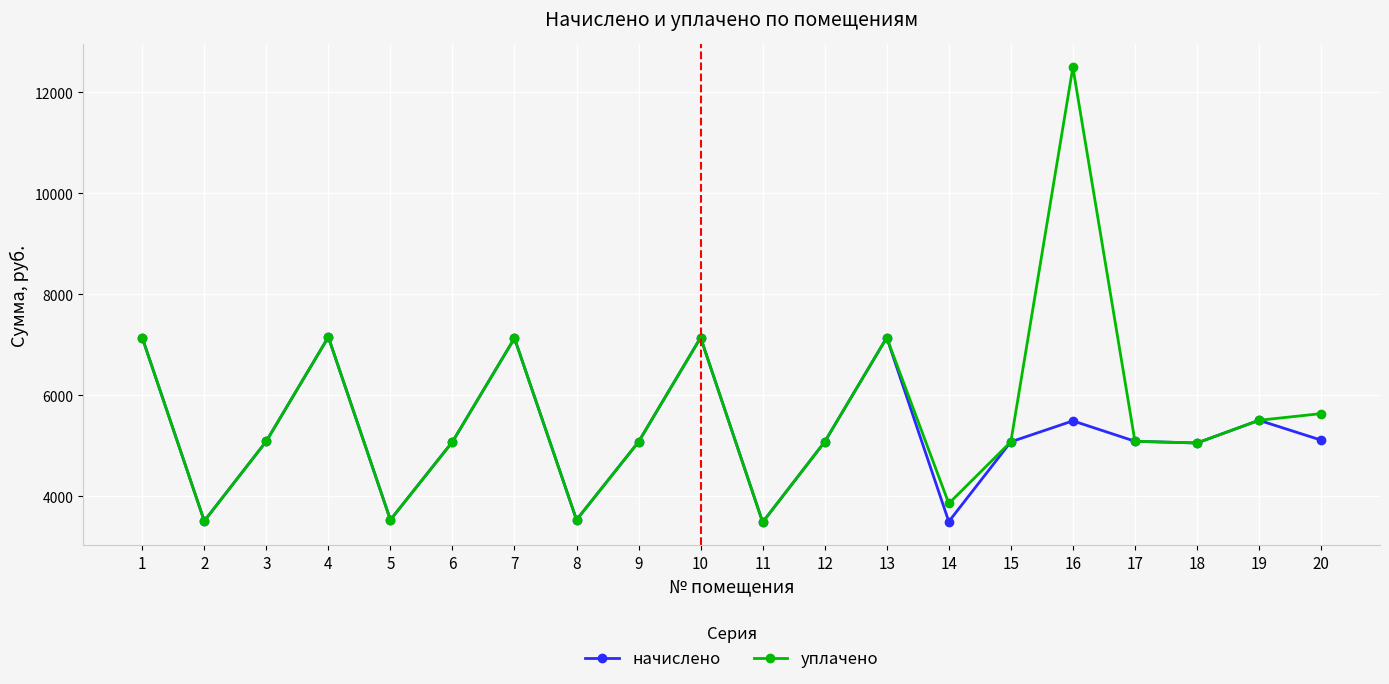

At which category is the sum across all series the highest?

16